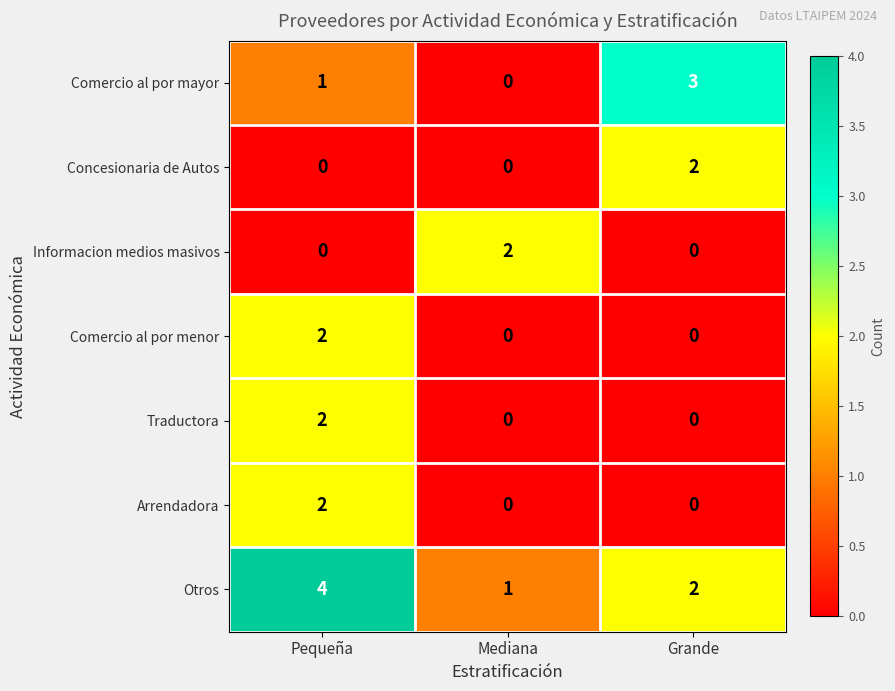

Between Pequeña and Mediana, which series saw the biggest shift?

Otros